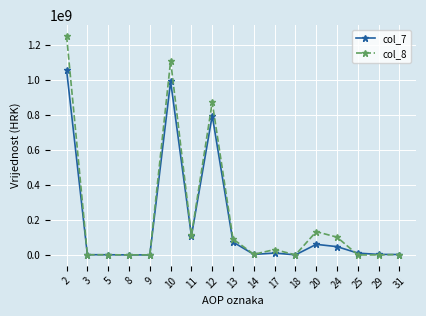

How many lines are shown in the chart?

2